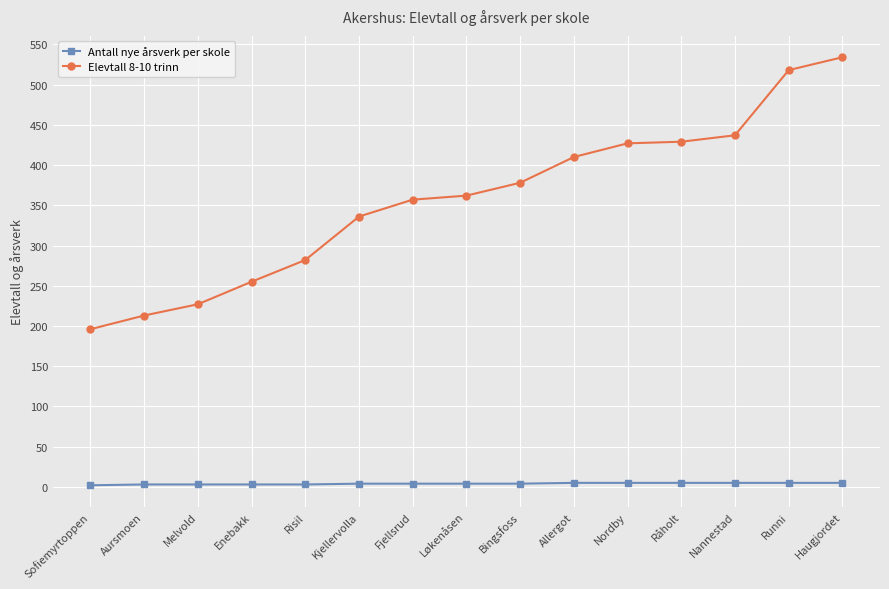

What is the difference between the maximum and minimum values in the Elevtall 8-10 trinn series?

338